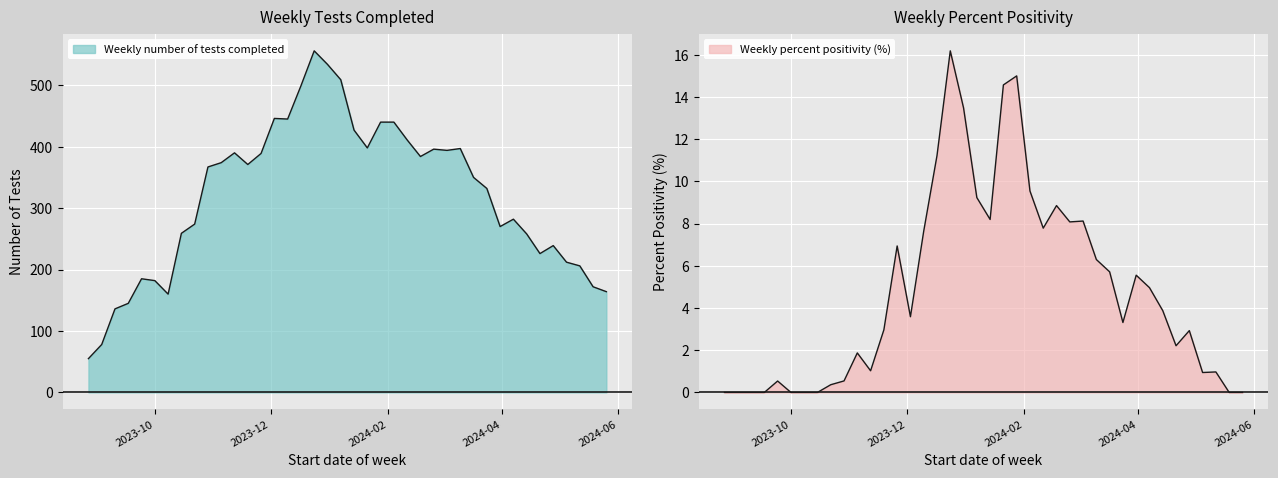

True or false: Weekly number of tests completed and Weekly percent positivity cross at least once.

False